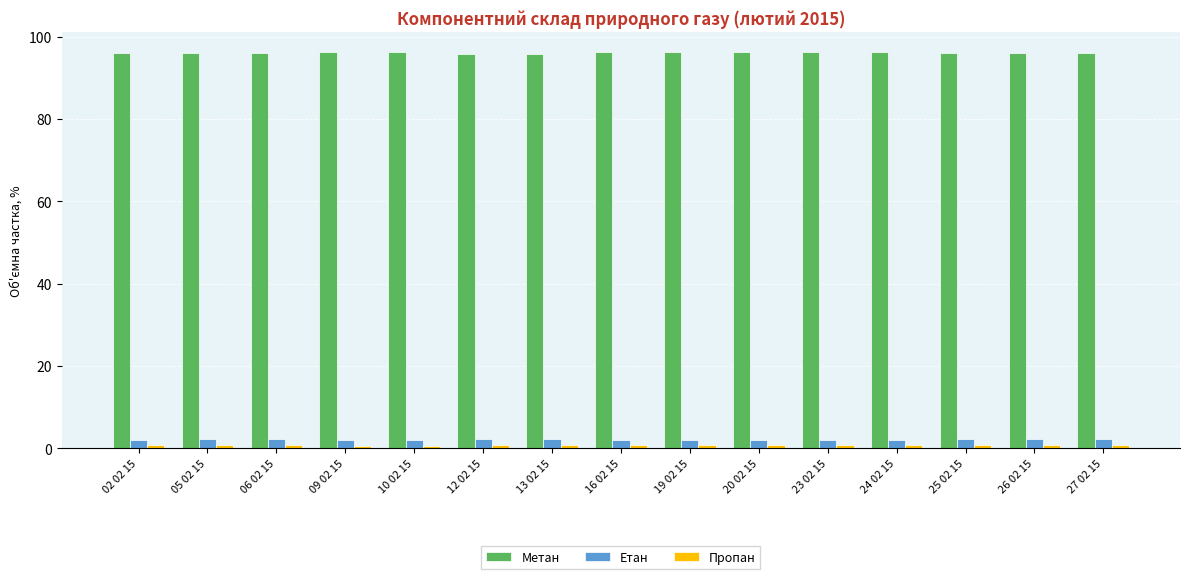

What is the sum of the Етан values at 27 02 15 and 20 02 15?

4.3